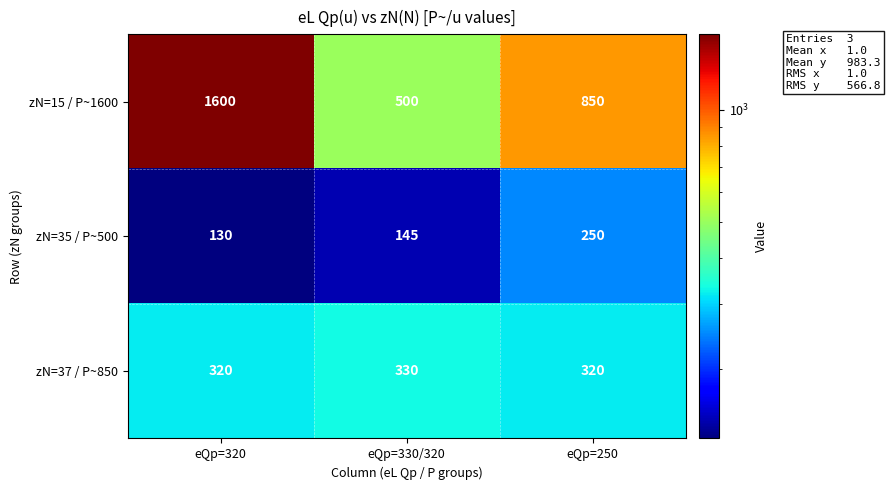

Reading left to right, transcribe all the data shown in this chart.

zN=15 / P~1600: eQp=320=1600	eQp=330/320=500	eQp=250=850
zN=35 / P~500: eQp=320=130	eQp=330/320=145	eQp=250=250
zN=37 / P~850: eQp=320=320	eQp=330/320=330	eQp=250=320